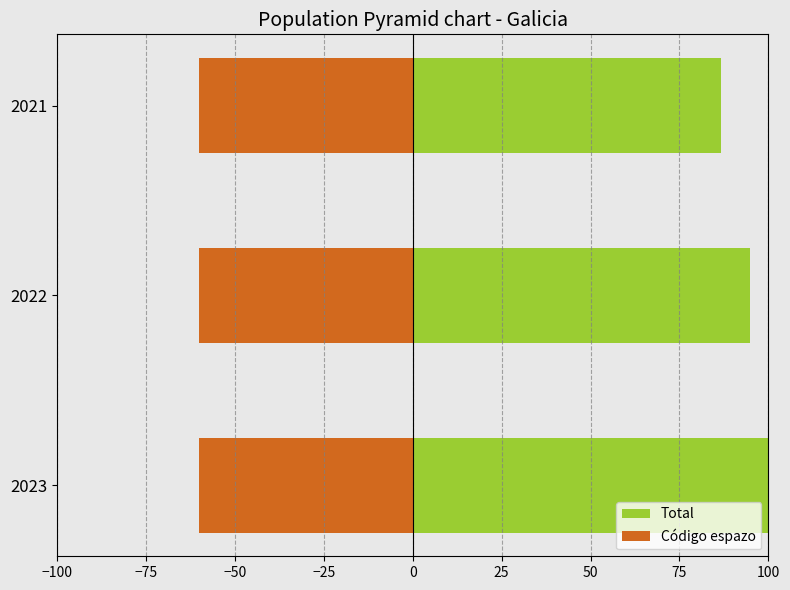

What is the difference between the second highest and minimum values in the Total series?

8.3